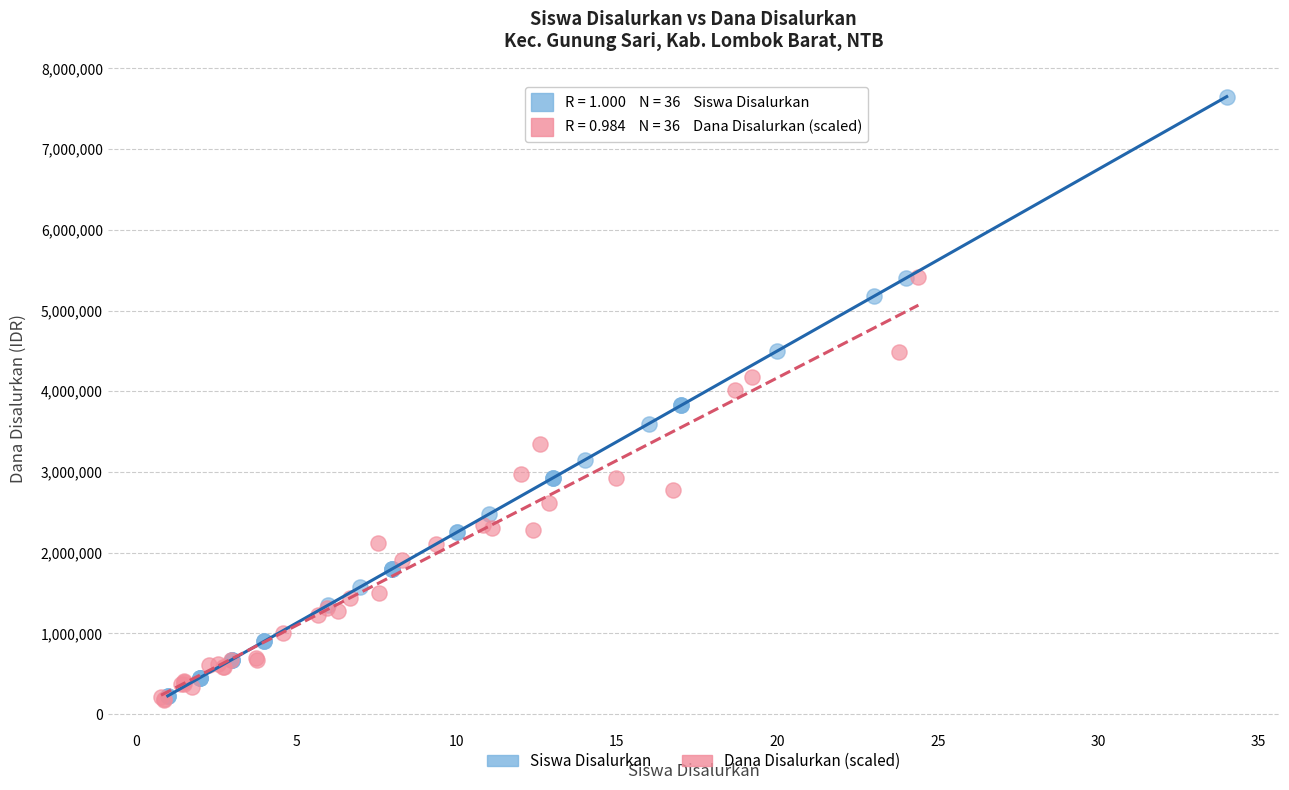

Which series has the widest spread of Y values?

Siswa Disalurkan